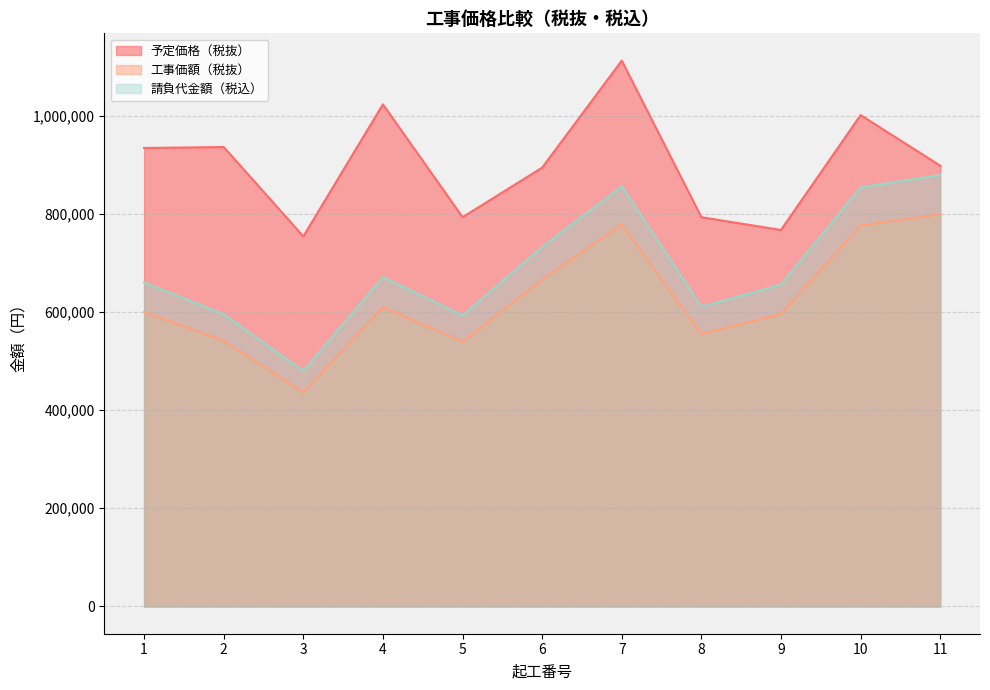

At which category does 予定価格（税抜） reach its first local peak?

2